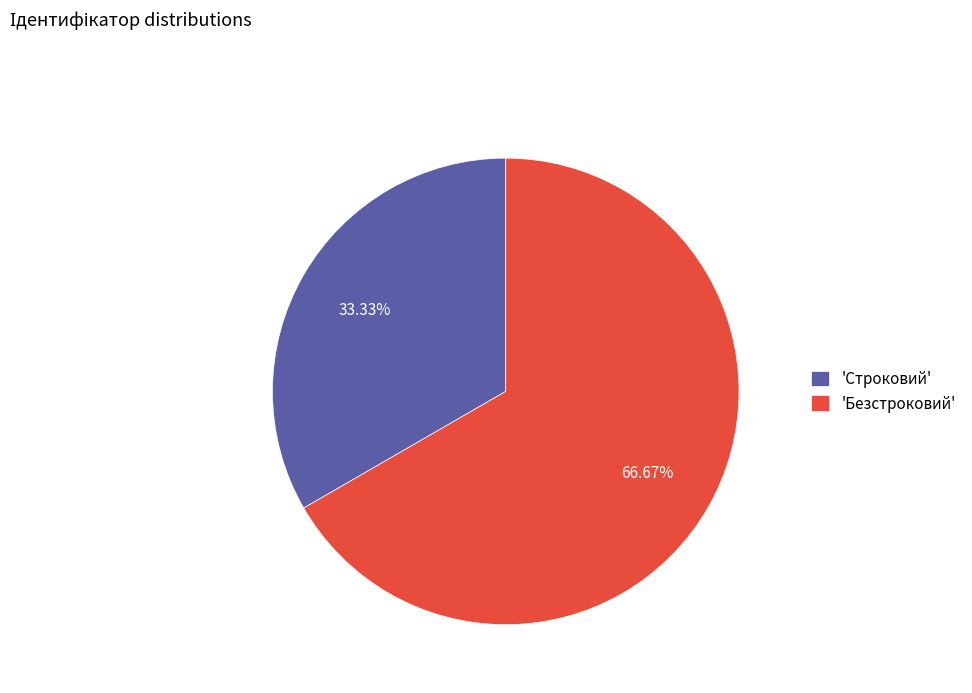

Do 'Строковий' and 'Безстроковий' together represent more than half of the pie?

Yes